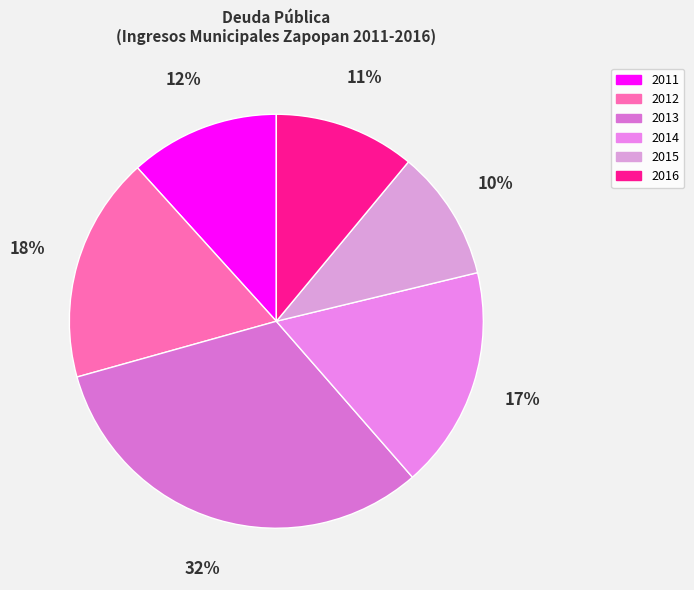

What is the total percentage of 2015 and 2014?

27.6%